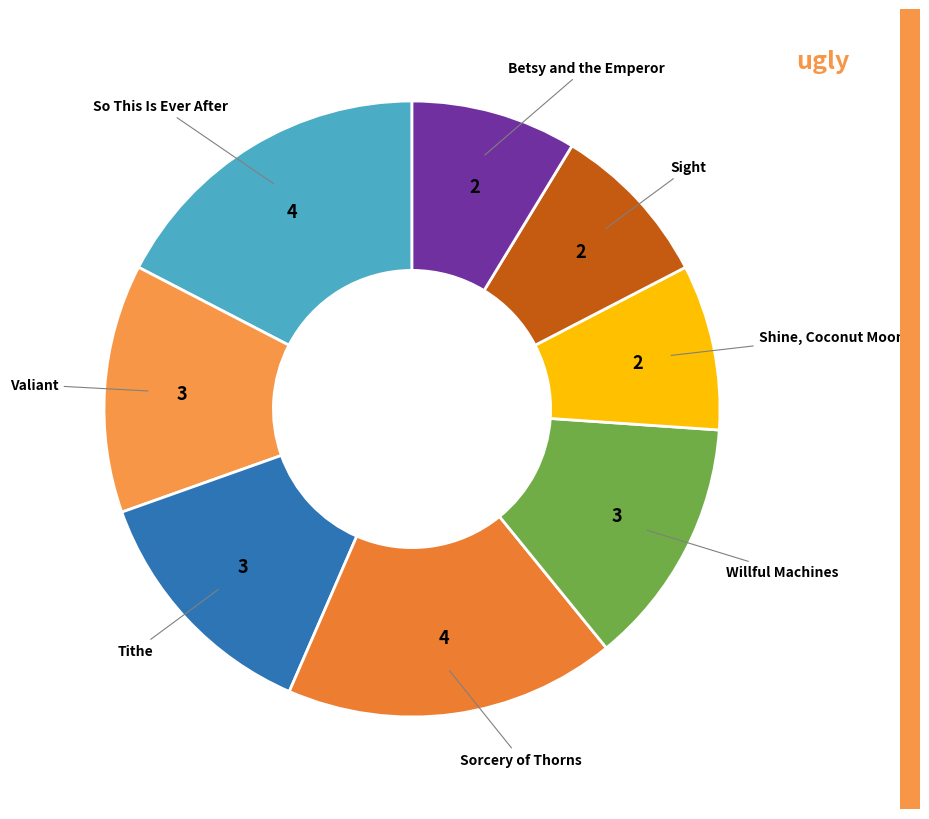

Is it true that So This Is Ever After is 27% of the pie?

False